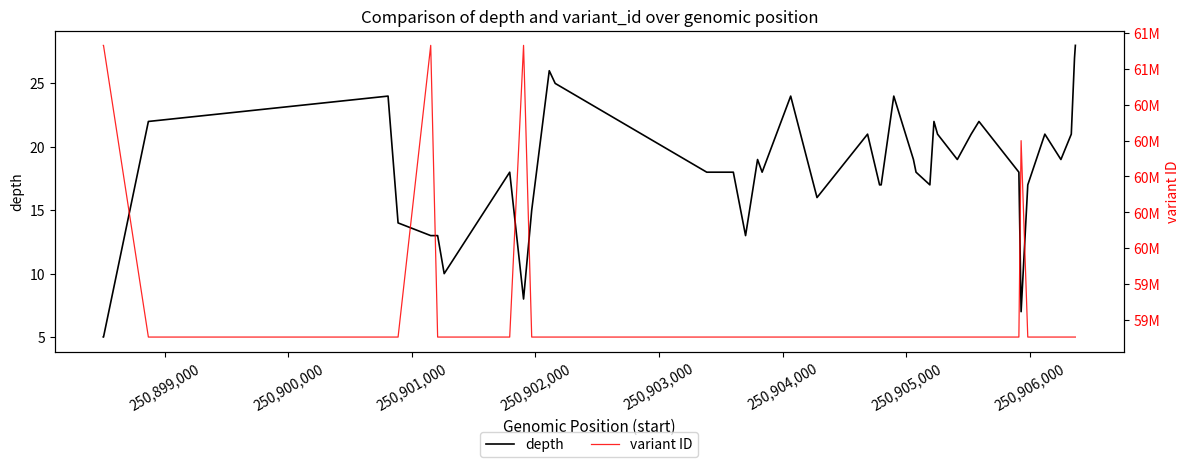

True or false: depth and variant ID cross at least once.

False